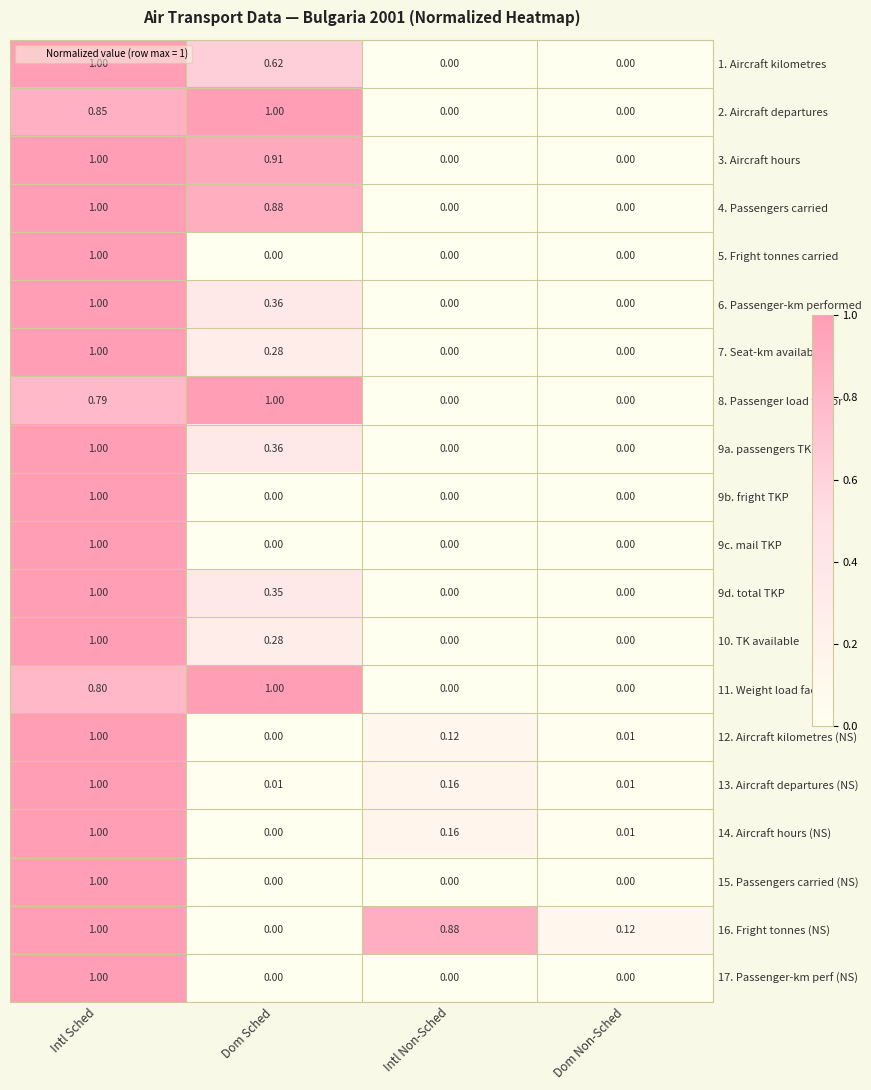

At how many categories does at least one series exceed 0?

4